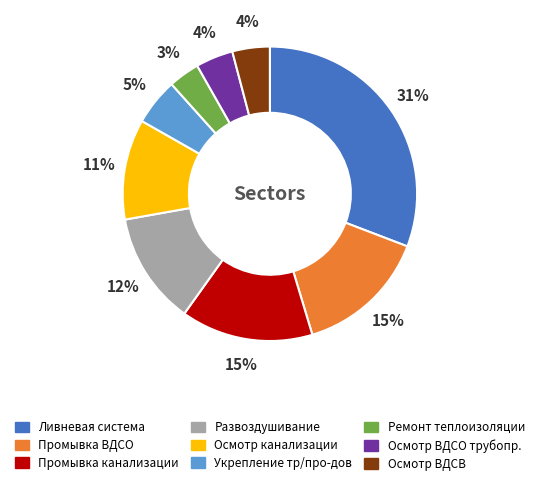

Does any single category account for the majority?

No